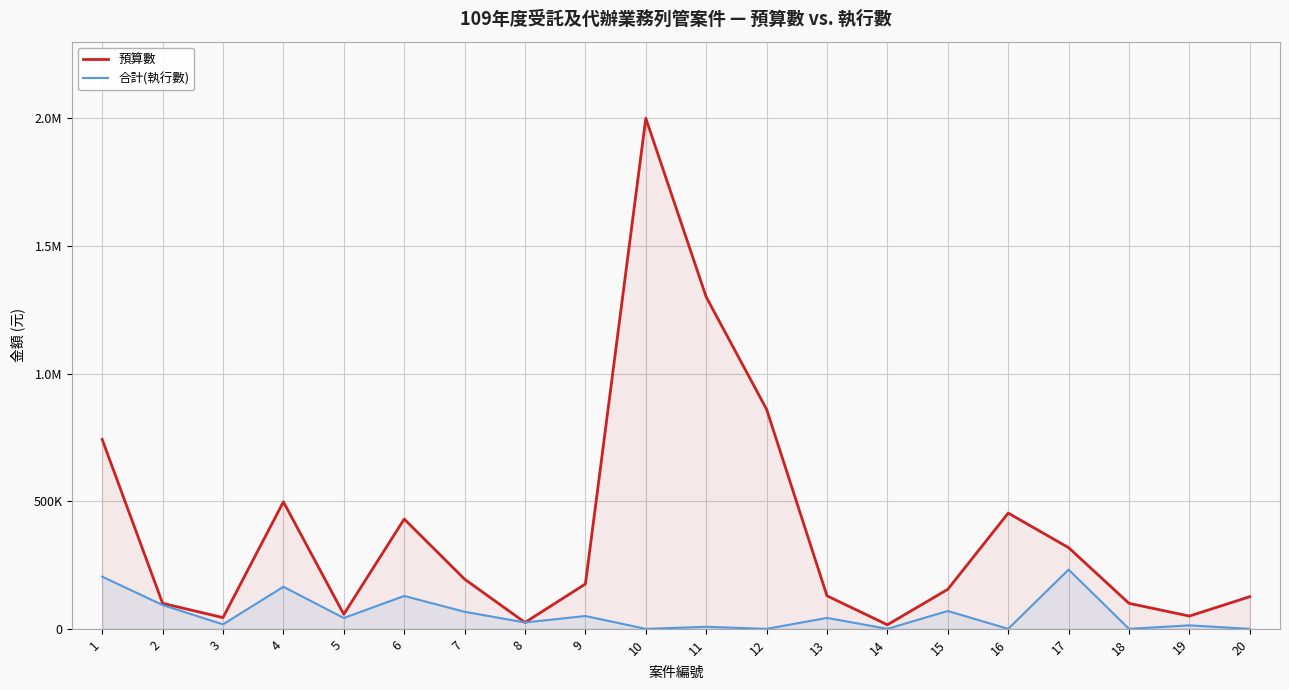

True or false: 合計(執行數) and 預算數 cross at least once.

False